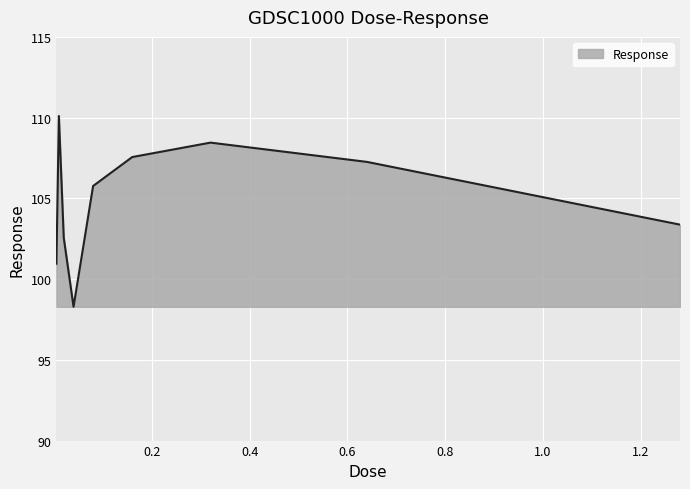

What is the maximum value shown in the chart?

110.1